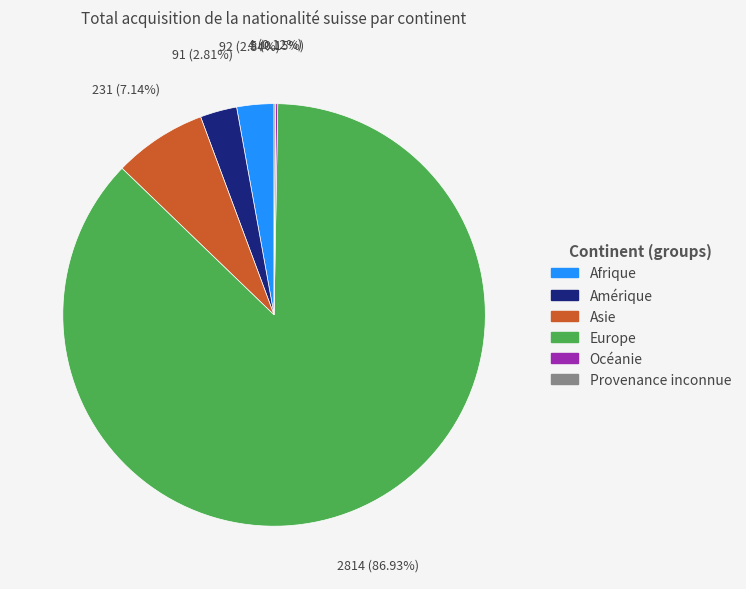

Which has a higher value, Amérique or Asie?

Asie